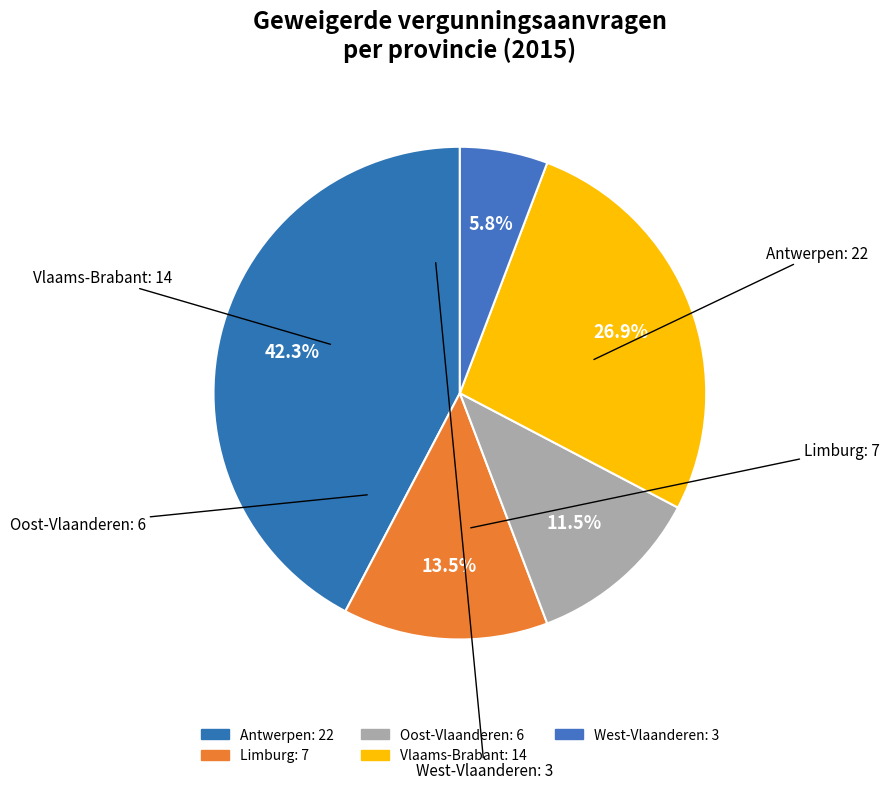

Do Antwerpen and Oost-Vlaanderen together represent more than half of the pie?

Yes